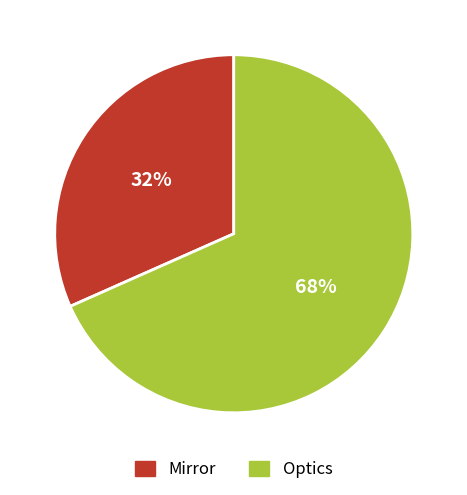

Which slice is the largest?

Optics